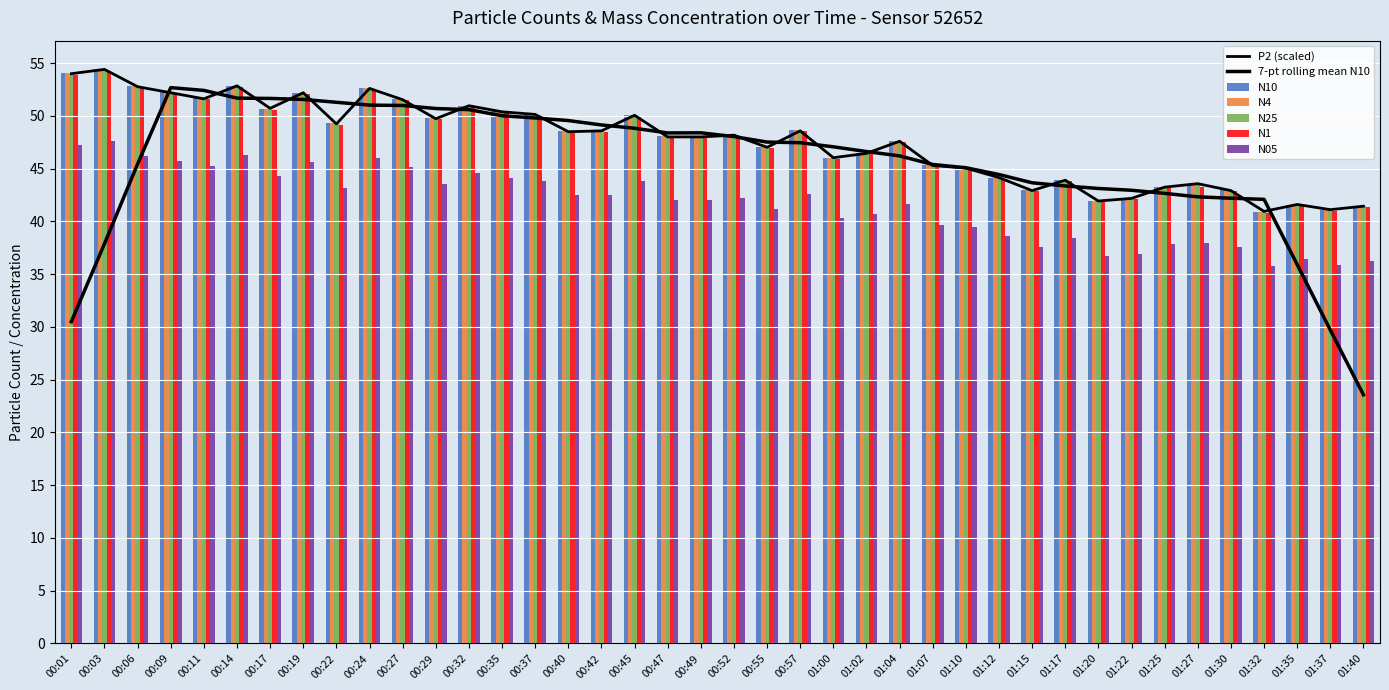

How many data points in N05 are less than 42?

18